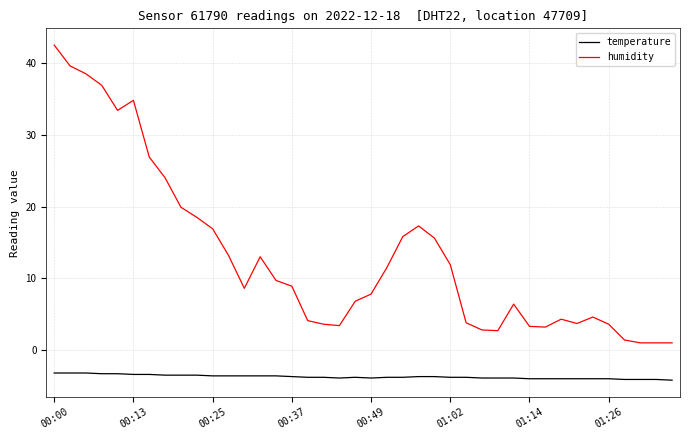

Which series has the largest range (max minus min)?

humidity